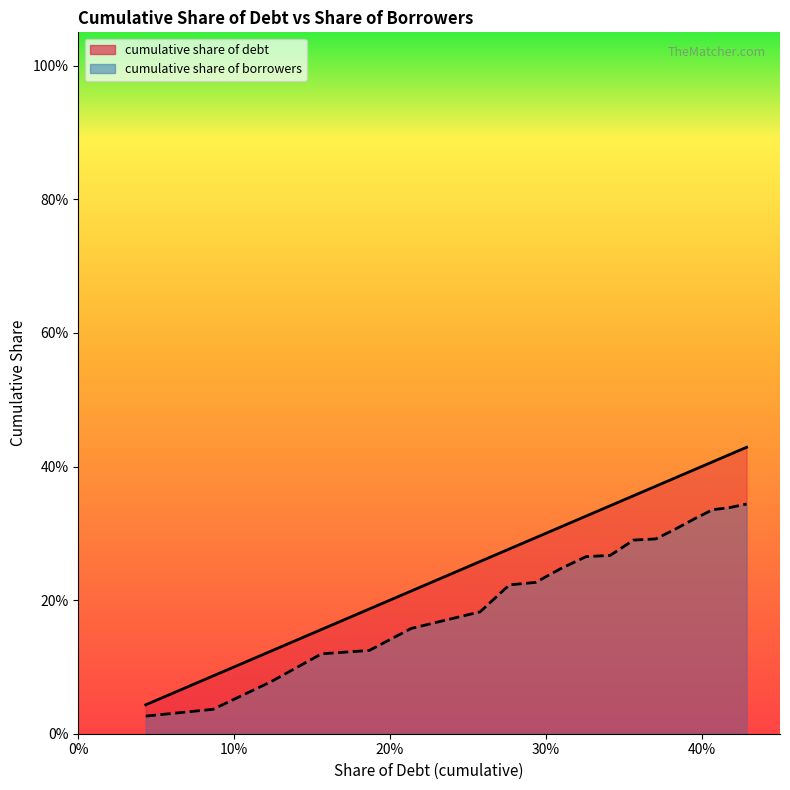

At how many categories does at least one series exceed 0?

20